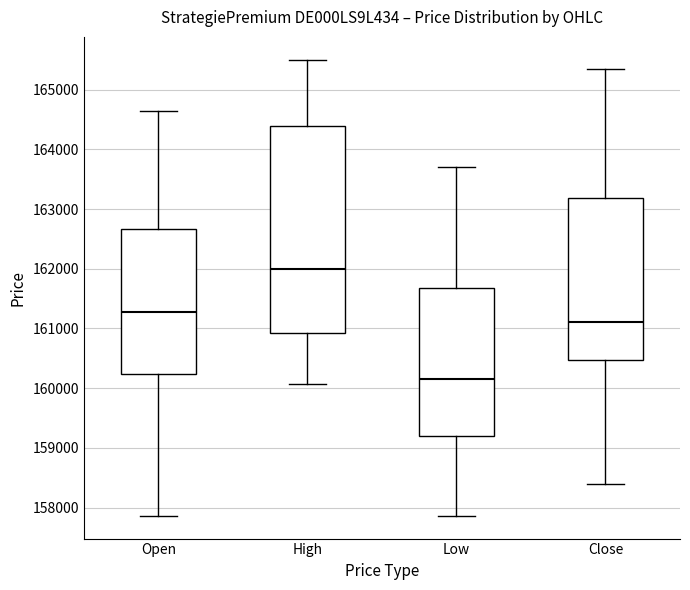

Reading left to right, transcribe this box plot: for each box, give where its median line is, the range the box spans, and where its two whiskers end, as read against the y-axis. The values are not printed on the chart, so give them approximately, as read against the axis.

Open: median 161300, box 160200 to 162700, whiskers 157900 to 164600
High: median 162000, box 160900 to 164400, whiskers 160100 to 165500
Low: median 160200, box 159200 to 161700, whiskers 157900 to 163700
Close: median 161100, box 160500 to 163200, whiskers 158400 to 165400